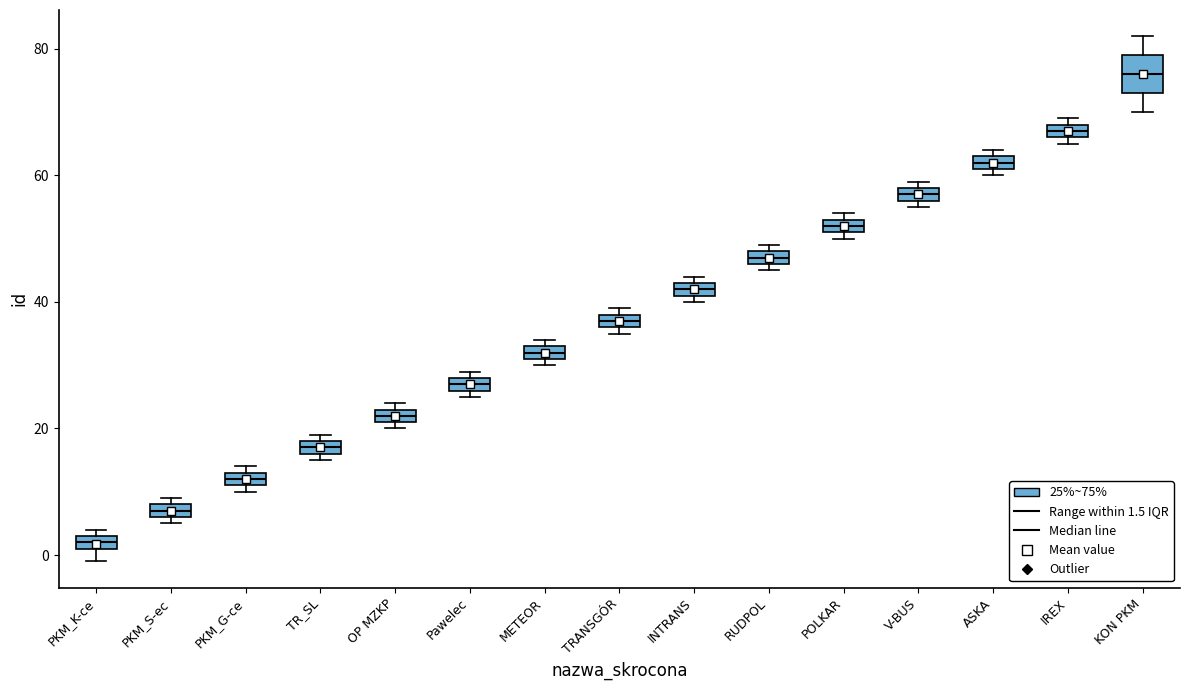

Which box's median line is the highest?

KON PKM